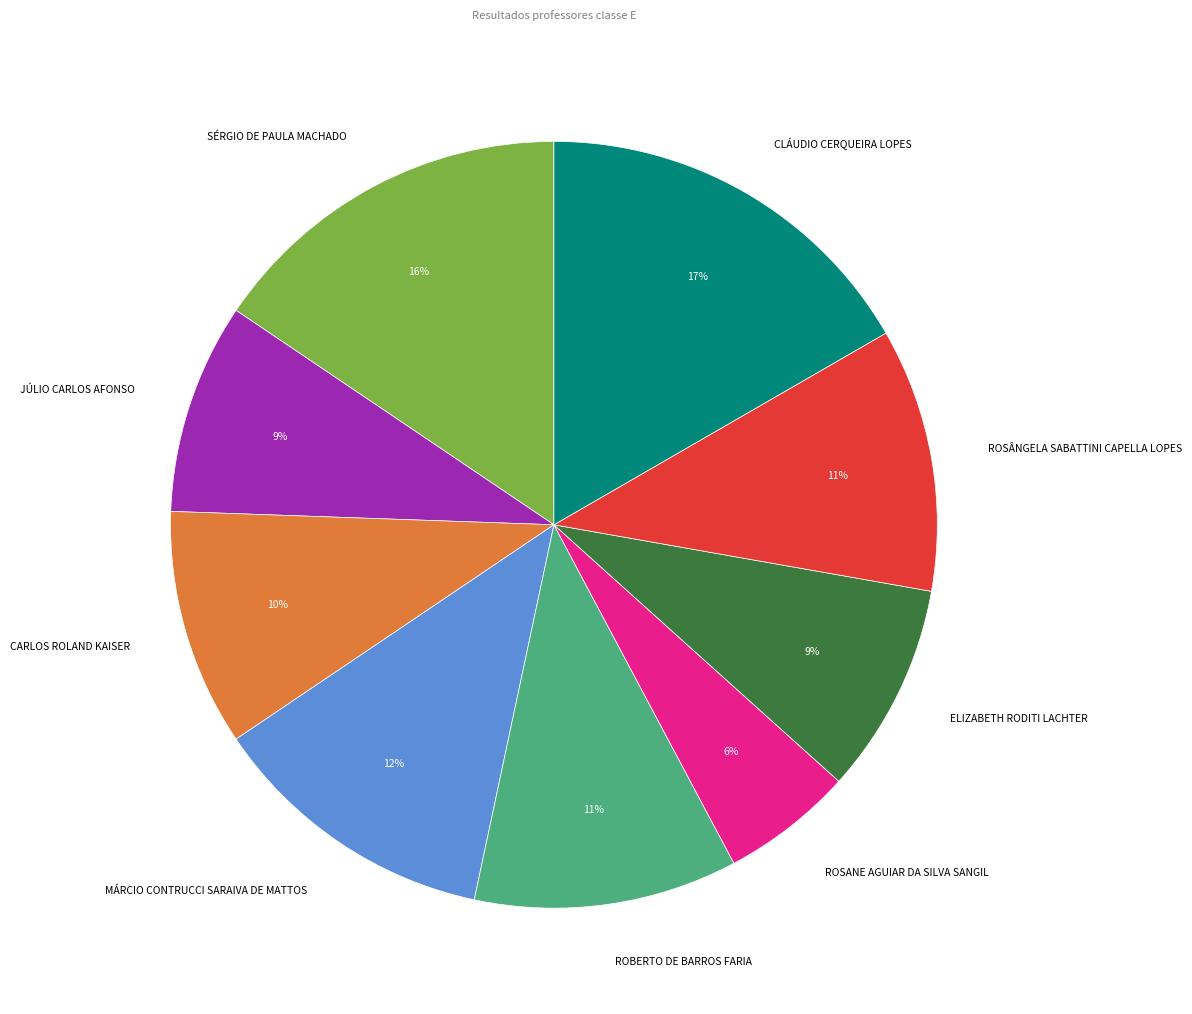

Is the sum of ROSANE AGUIAR DA SILVA SANGIL and CLÁUDIO CERQUEIRA LOPES greater than half?

No